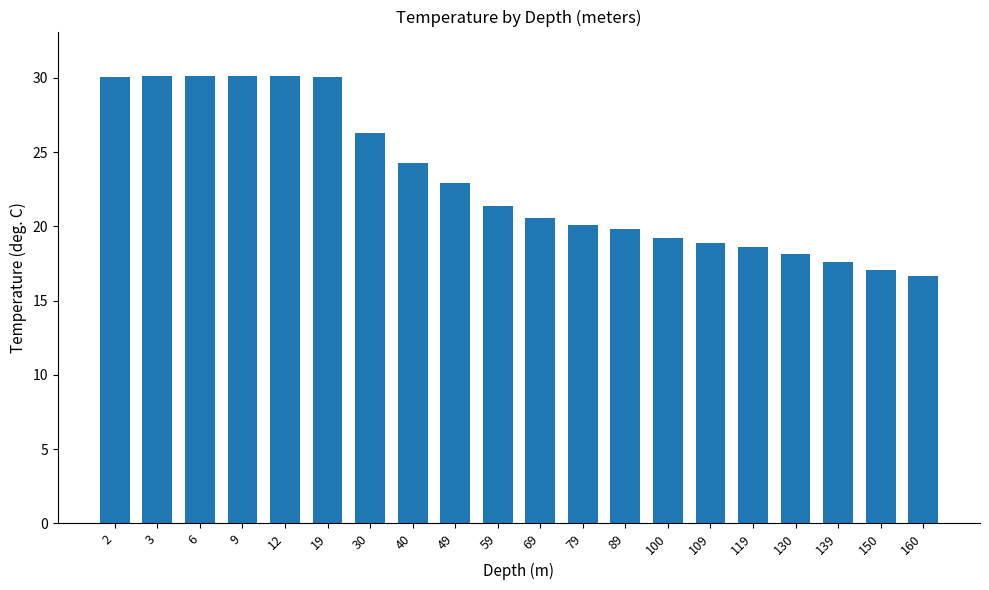

How many bars are there in total?

20